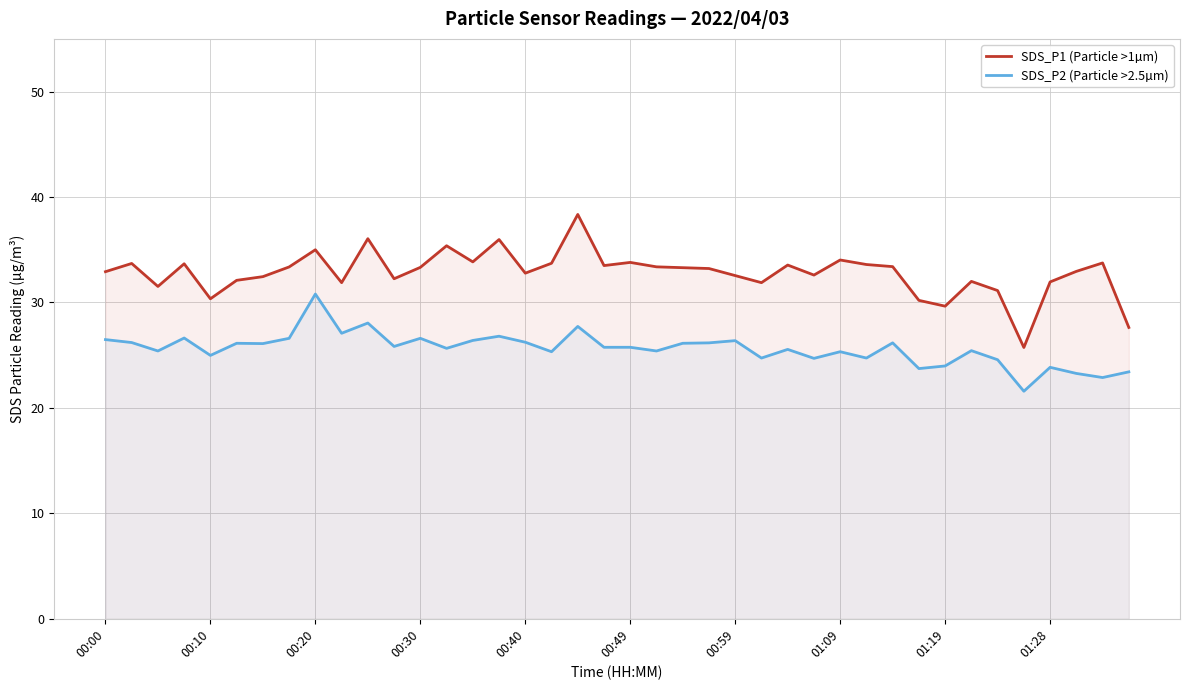

Count the number of data series in this chart.

2